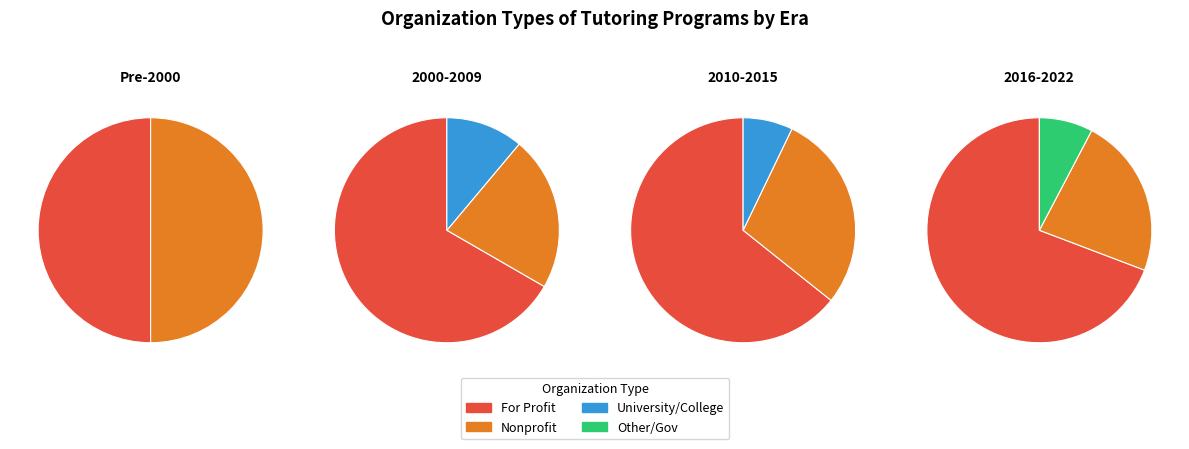

Between 7 and 14, which series saw the biggest shift?

For Profit